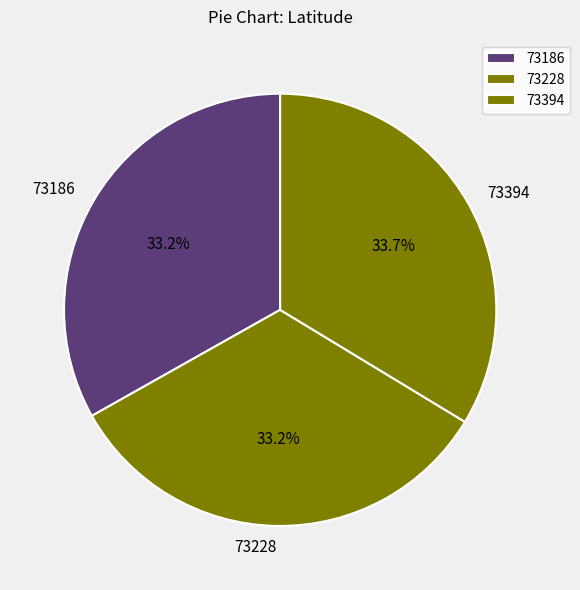

Which slice is the largest?

73394